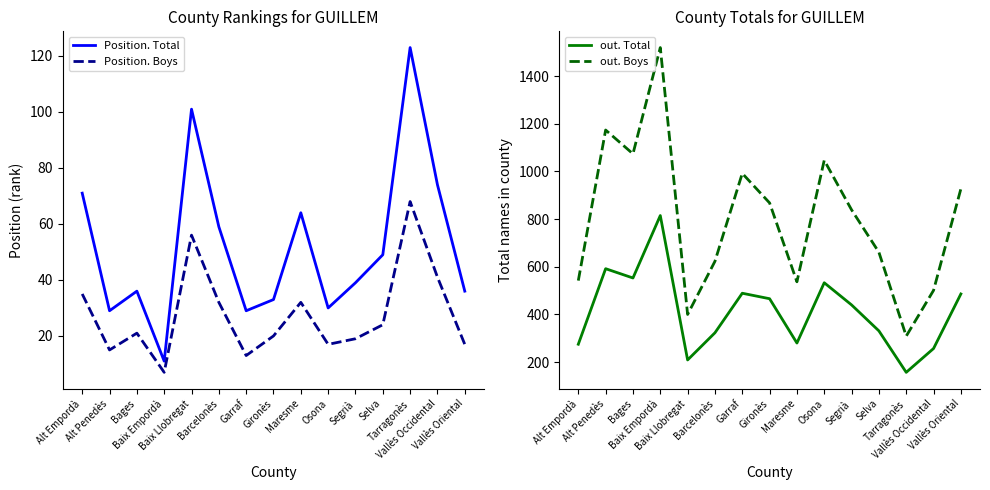

What is the spread (max minus min) of values at Garraf?

979